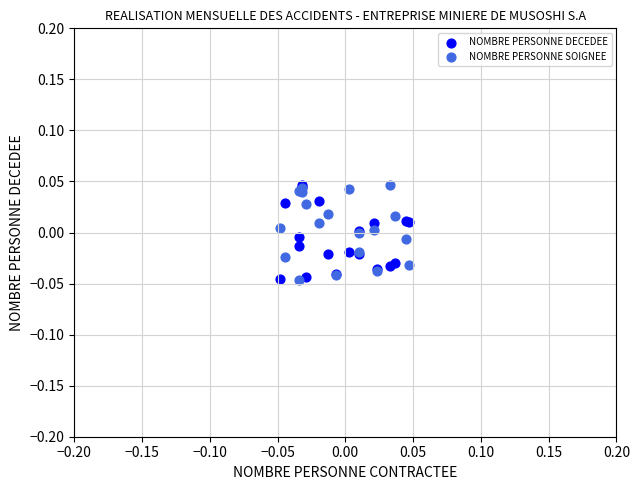

What are all the series names shown in the legend?

NOMBRE PERSONNE DECEDEE, NOMBRE PERSONNE SOIGNEE